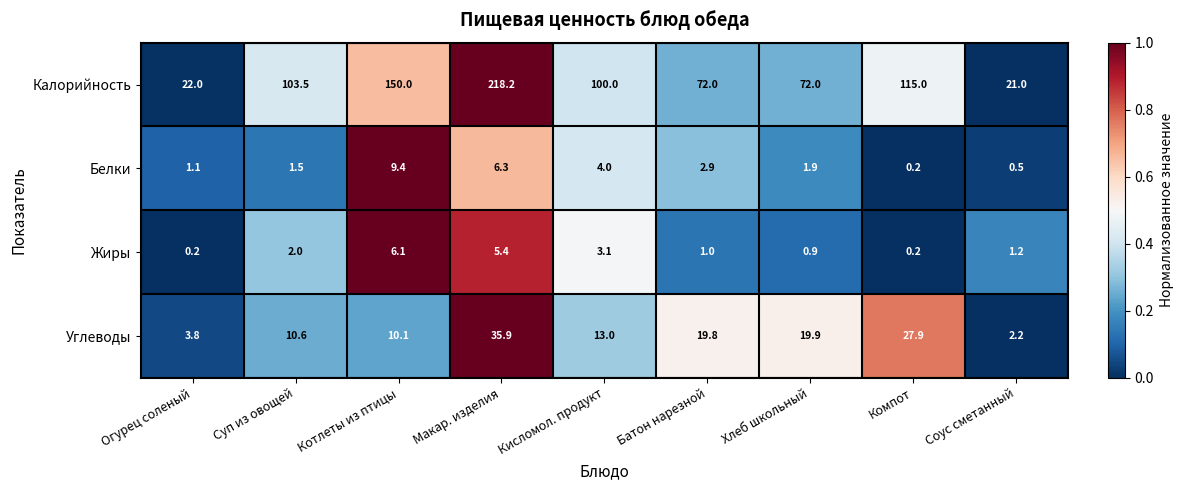

What is the highest value of the Углеводы series?

35.9